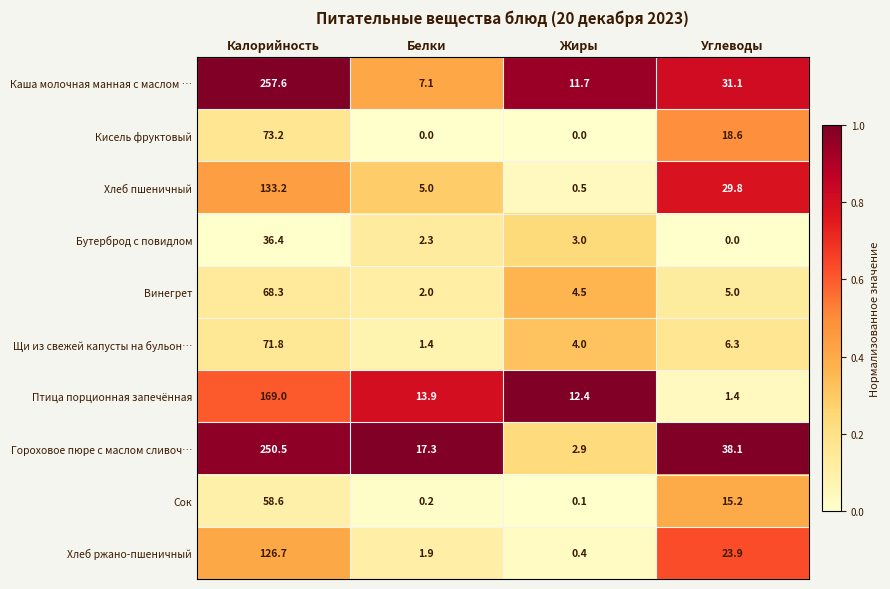

Which series has the largest total across all categories?

Гороховое пюре с маслом сливоч…